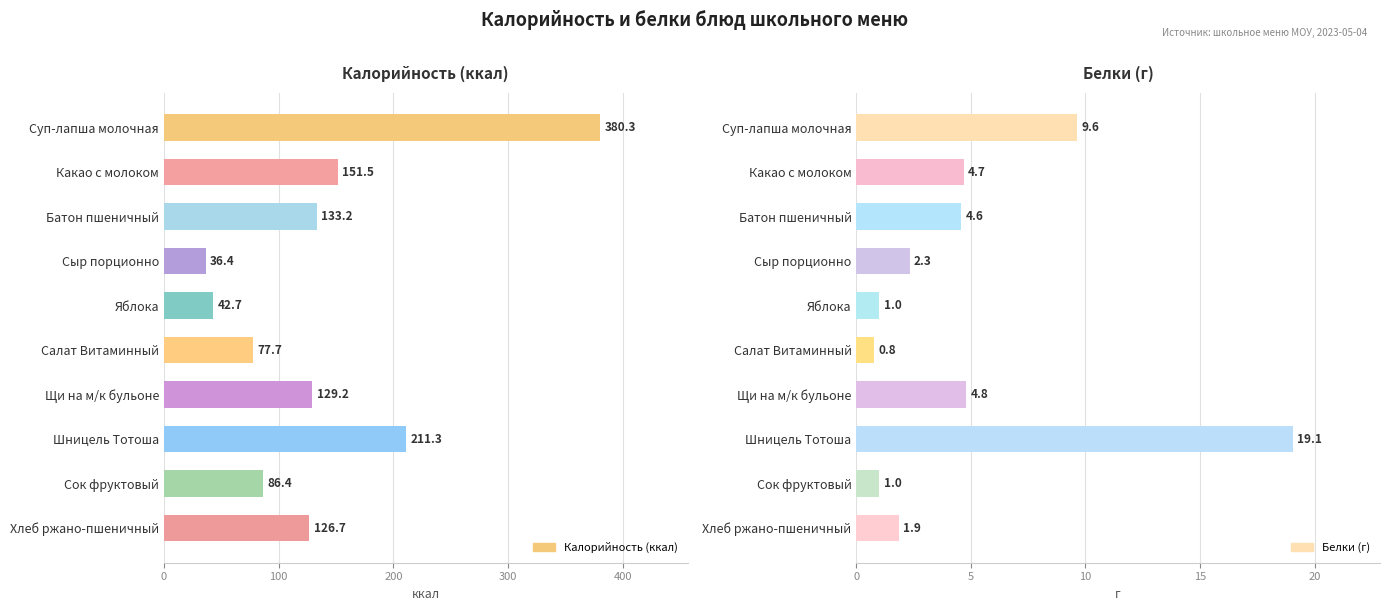

How many bars are there in each group?

2